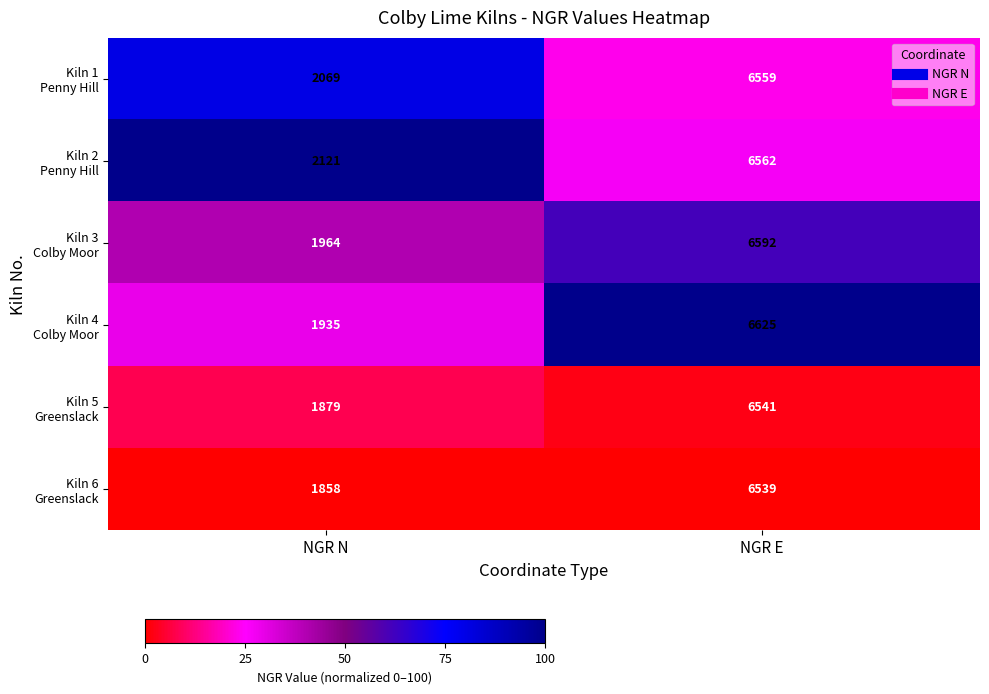

What is the difference between the highest and lowest values at NGR N?

263